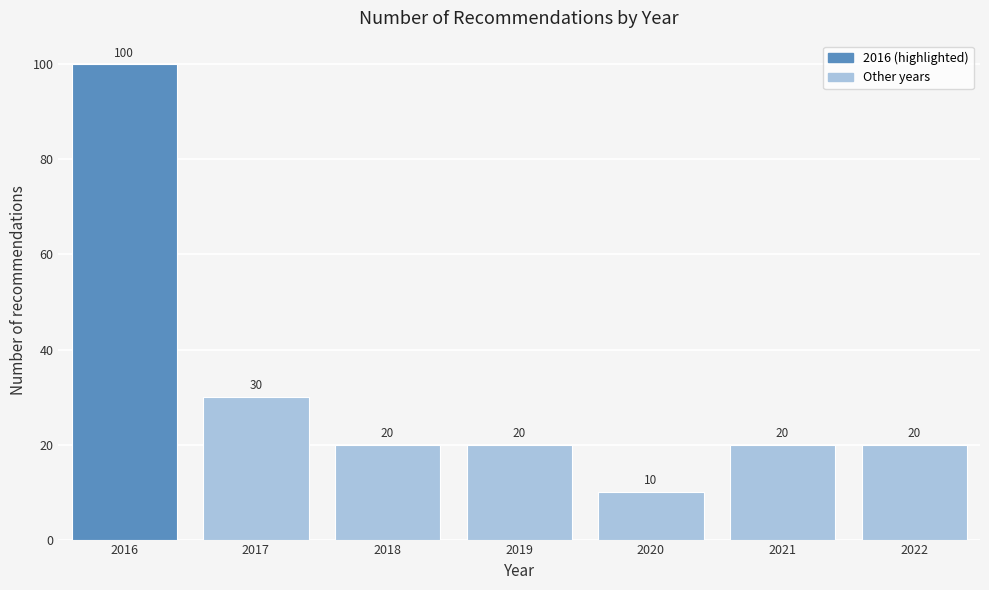

Reading right to left, list all the values displayed in this chart.

20	20	10	20	20	30	100